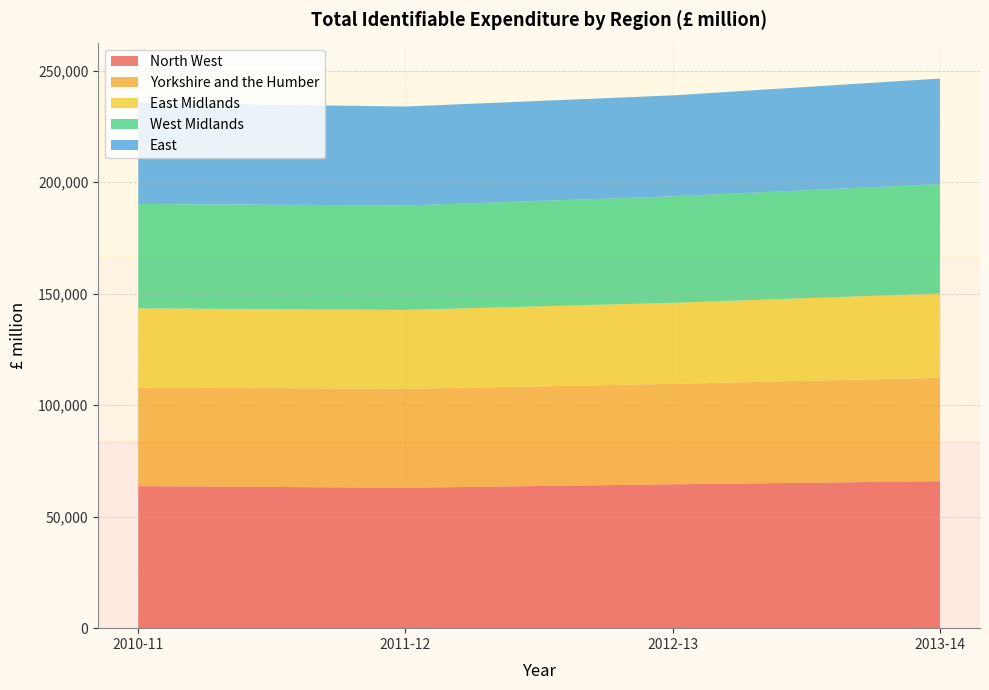

Reading left to right, list all the values displayed in this chart.

North West: 2010-11=63667	2011-12=62946	2012-13=64502	2013-14=65889
Yorkshire and the Humber: 2010-11=44207	2011-12=44334	2012-13=45010	2013-14=46328
East Midlands: 2010-11=35500	2011-12=35396	2012-13=36331	2013-14=37796
West Midlands: 2010-11=46794	2011-12=46822	2012-13=47744	2013-14=49036
East: 2010-11=45286	2011-12=44355	2012-13=45266	2013-14=47339